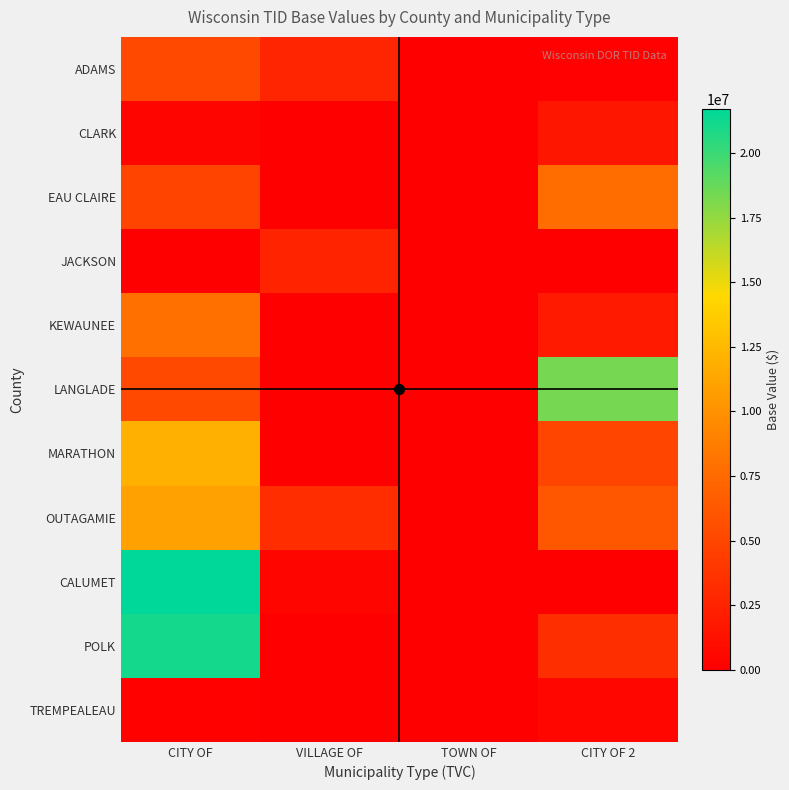

Reading left to right, list all the values displayed in this chart.

ADAMS: CITY OF=5169700	VILLAGE OF=2696300	TOWN OF=0	CITY OF 2=148000
CLARK: CITY OF=458800	VILLAGE OF=0	TOWN OF=0	CITY OF 2=1619500
EAU CLAIRE: CITY OF=4837300	VILLAGE OF=0	TOWN OF=0	CITY OF 2=7665200
JACKSON: CITY OF=0	VILLAGE OF=2520600	TOWN OF=0	CITY OF 2=0
KEWAUNEE: CITY OF=7899200	VILLAGE OF=0	TOWN OF=0	CITY OF 2=1910700
LANGLADE: CITY OF=5166000	VILLAGE OF=0	TOWN OF=0	CITY OF 2=18324000
MARATHON: CITY OF=11954100	VILLAGE OF=0	TOWN OF=0	CITY OF 2=4955100
OUTAGAMIE: CITY OF=11004400	VILLAGE OF=3229800	TOWN OF=7700	CITY OF 2=6135100
CALUMET: CITY OF=21715600	VILLAGE OF=444400	TOWN OF=0	CITY OF 2=0
POLK: CITY OF=21098500	VILLAGE OF=0	TOWN OF=0	CITY OF 2=3318500
TREMPEALEAU: CITY OF=180100	VILLAGE OF=0	TOWN OF=0	CITY OF 2=587100